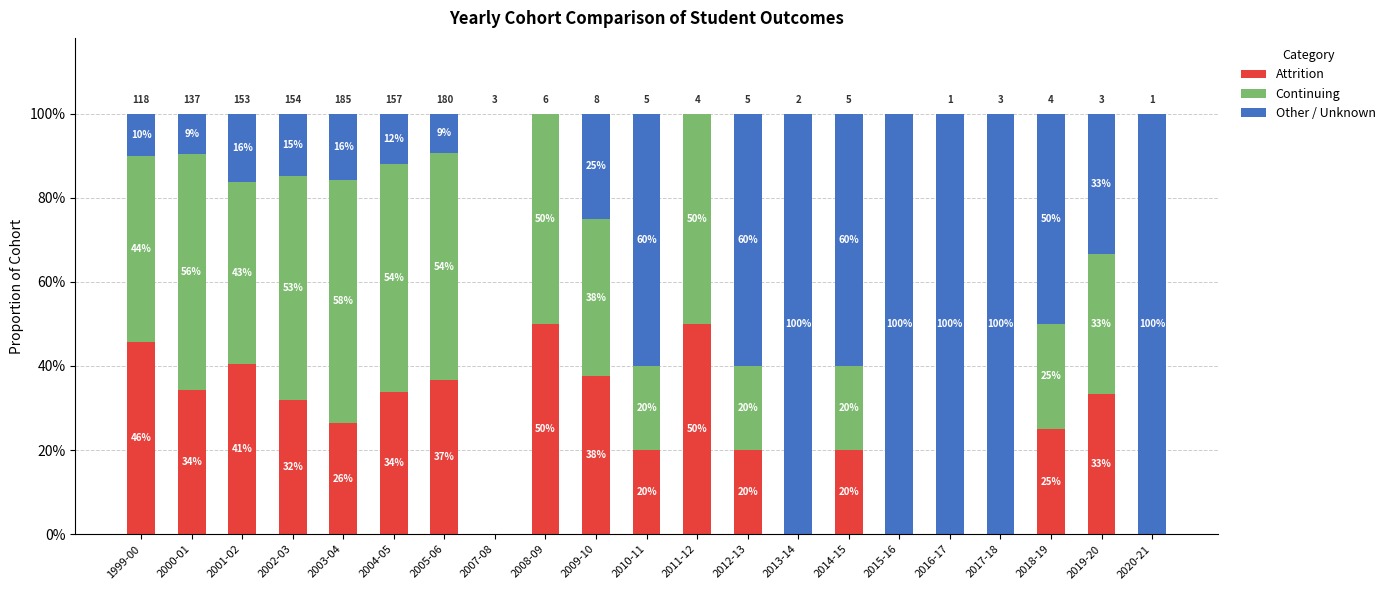

Which series has the largest range (max minus min)?

Other / Unknown